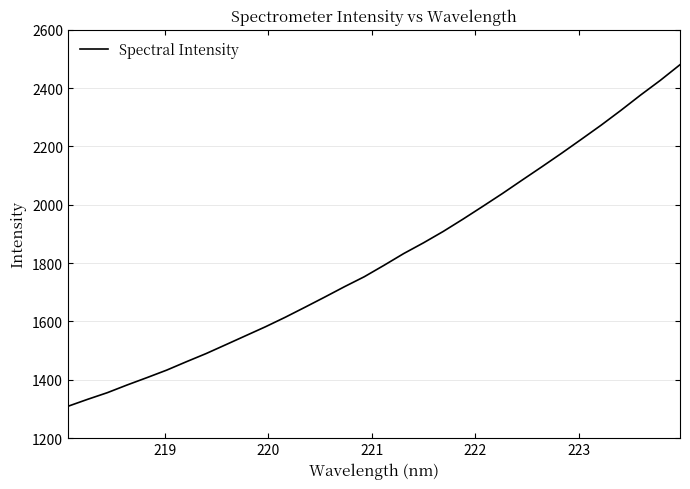

What is the greatest value displayed?

2480.1